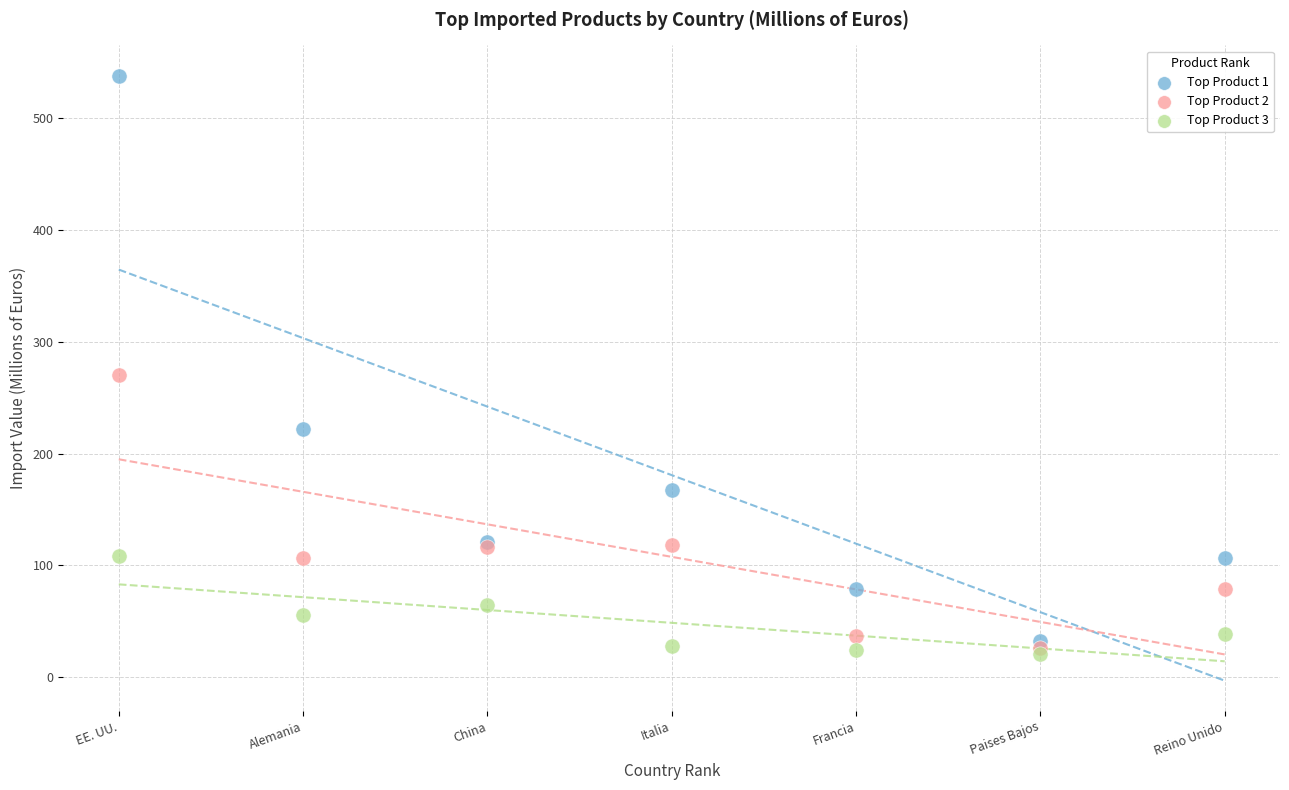

Across all series, what Y value is closest to 279?

270.4